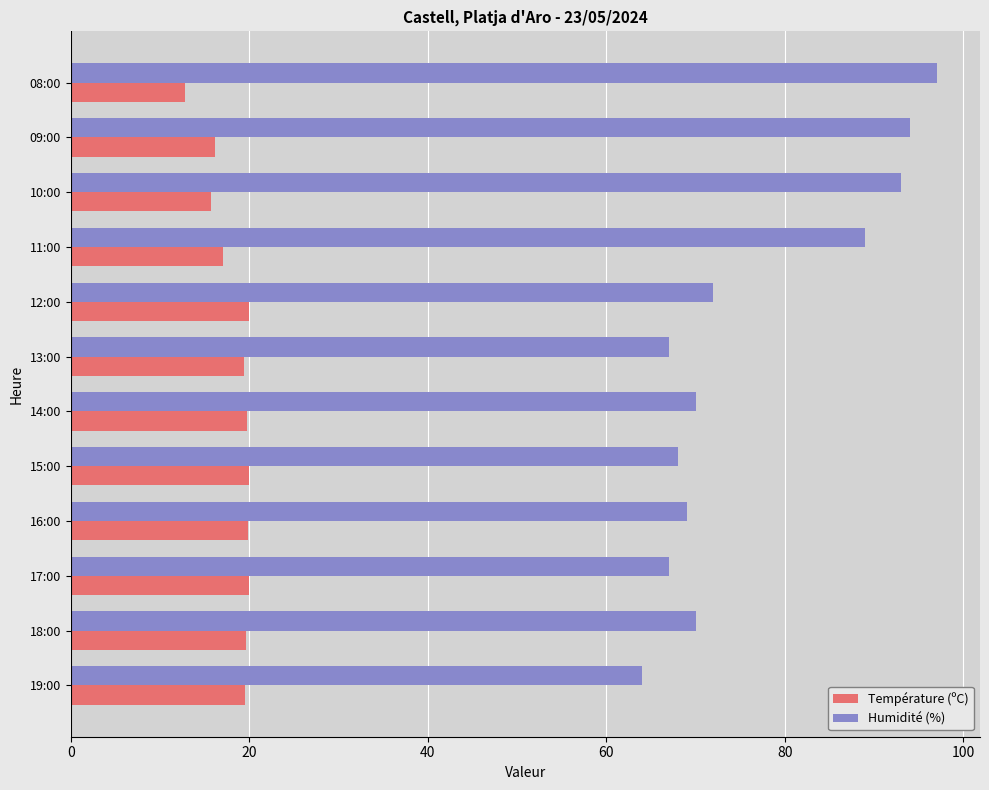

At 14:00, list the series in order from smallest to largest.

Température (ºC), Humidité (%)